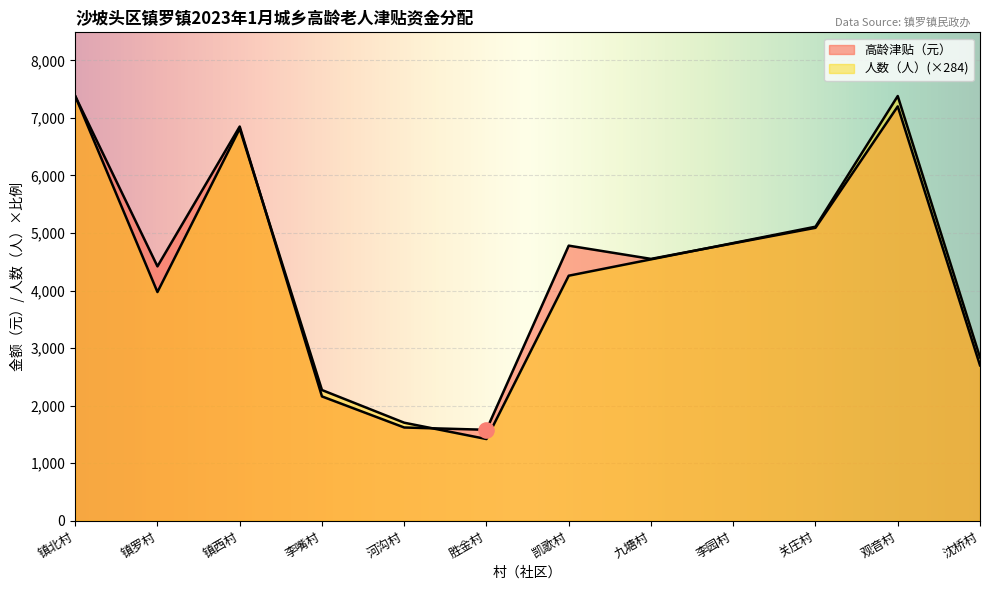

Which series has the largest total across all categories?

高龄津贴（元）